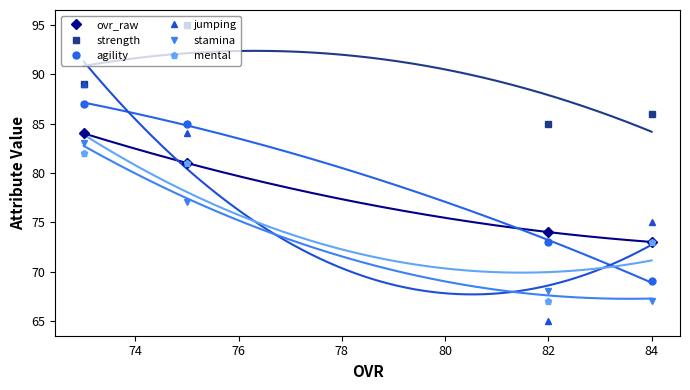

The value of mental at 82 is 97. True or false?

False